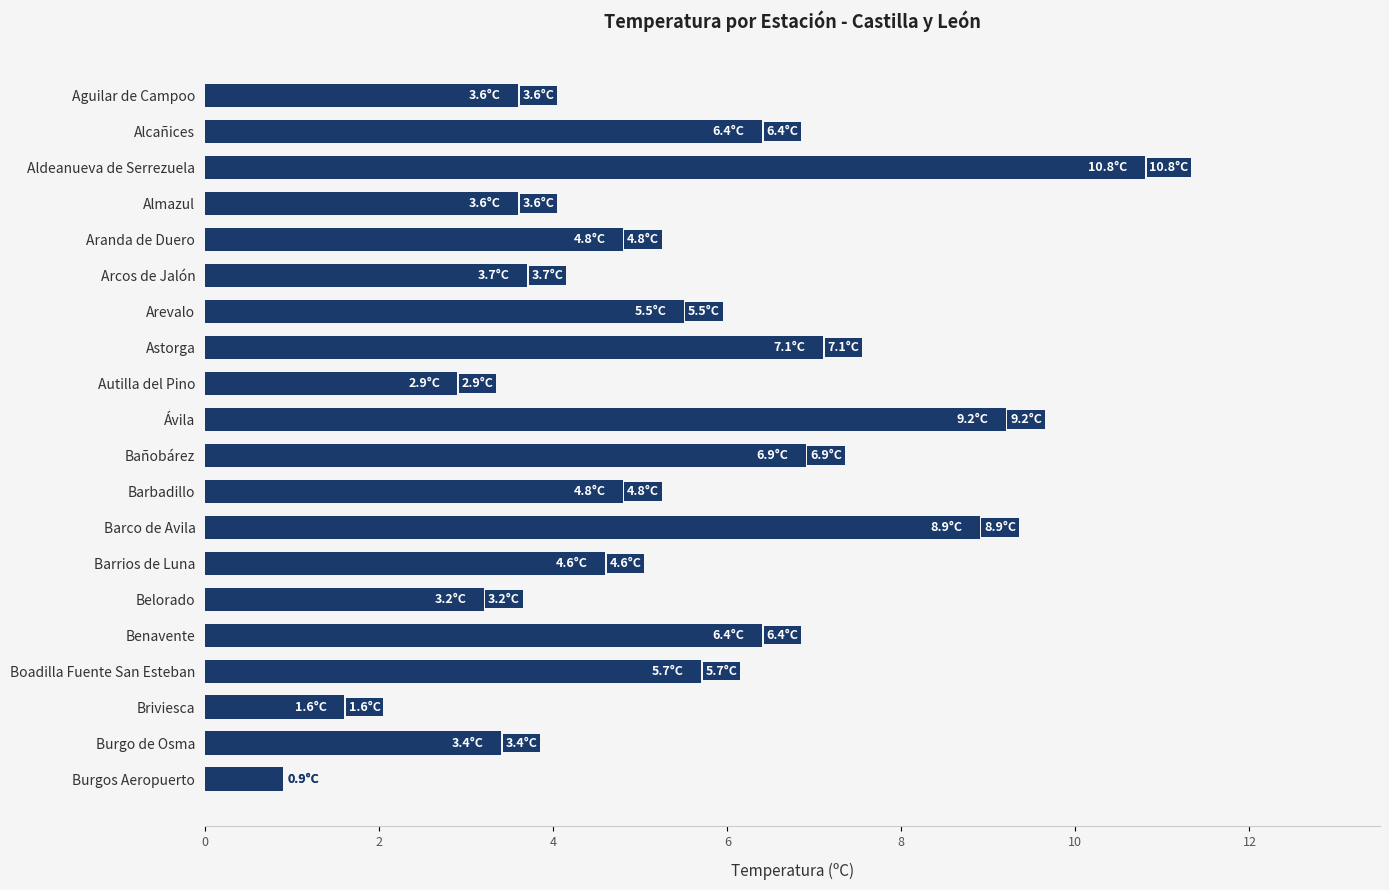

What is the difference between the second highest and second lowest values?

7.6